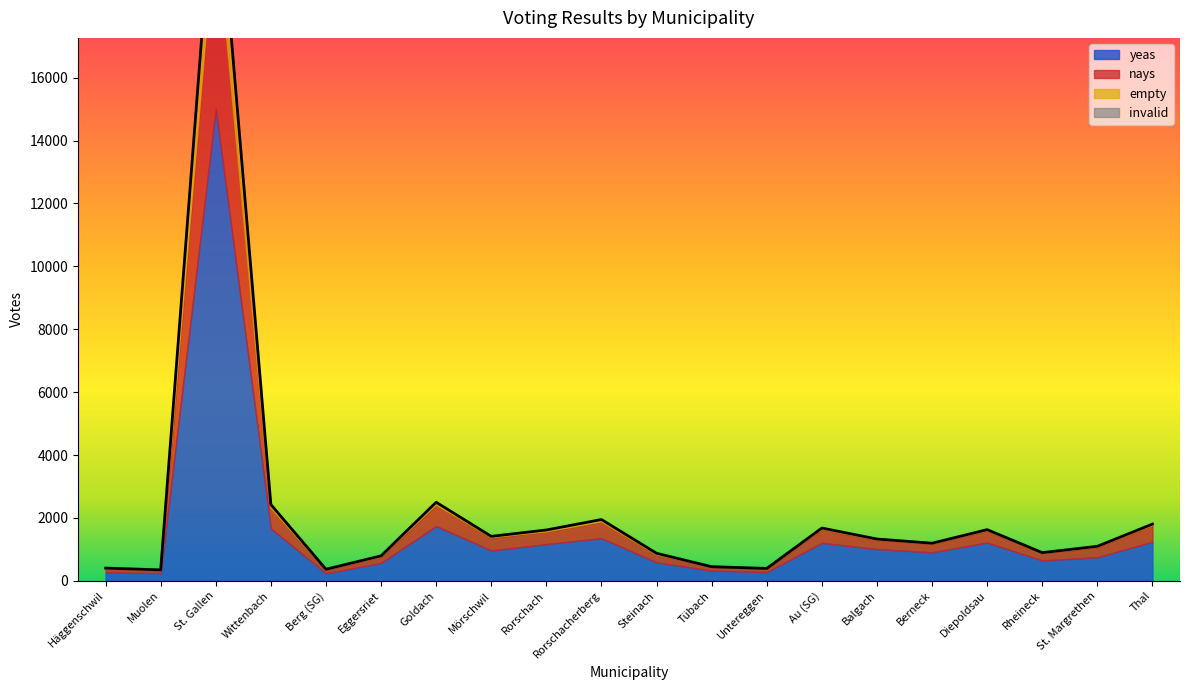

Reading right to left, extract all data points from this chart.

yeas: Thal=1242	St. Margrethen=749	Rheineck=647	Diepoldsau=1217	Berneck=905	Balgach=1008	Au (SG)=1208	Untereggen=276	Tübach=326	Steinach=587	Rorschacherberg=1355	Rorschach=1168	Mörschwil=964	Goldach=1743	Eggersriet=569	Berg (SG)=236	Wittenbach=1666	St. Gallen=15014	Muolen=244	Häggenschwil=271
nays: Thal=517	St. Margrethen=319	Rheineck=227	Diepoldsau=377	Berneck=268	Balgach=295	Au (SG)=429	Untereggen=107	Tübach=116	Steinach=243	Rorschacherberg=519	Rorschach=389	Mörschwil=408	Goldach=666	Eggersriet=191	Berg (SG)=112	Wittenbach=648	St. Gallen=5937	Muolen=84	Häggenschwil=113
empty: Thal=45	St. Margrethen=28	Rheineck=22	Diepoldsau=33	Berneck=22	Balgach=26	Au (SG)=41	Untereggen=11	Tübach=7	Steinach=45	Rorschacherberg=69	Rorschach=59	Mörschwil=42	Goldach=89	Eggersriet=34	Berg (SG)=20	Wittenbach=111	St. Gallen=2149	Muolen=20	Häggenschwil=20
invalid: Thal=0	St. Margrethen=1	Rheineck=0	Diepoldsau=0	Berneck=1	Balgach=0	Au (SG)=0	Untereggen=0	Tübach=0	Steinach=0	Rorschacherberg=6	Rorschach=0	Mörschwil=0	Goldach=0	Eggersriet=0	Berg (SG)=0	Wittenbach=0	St. Gallen=0	Muolen=0	Häggenschwil=0